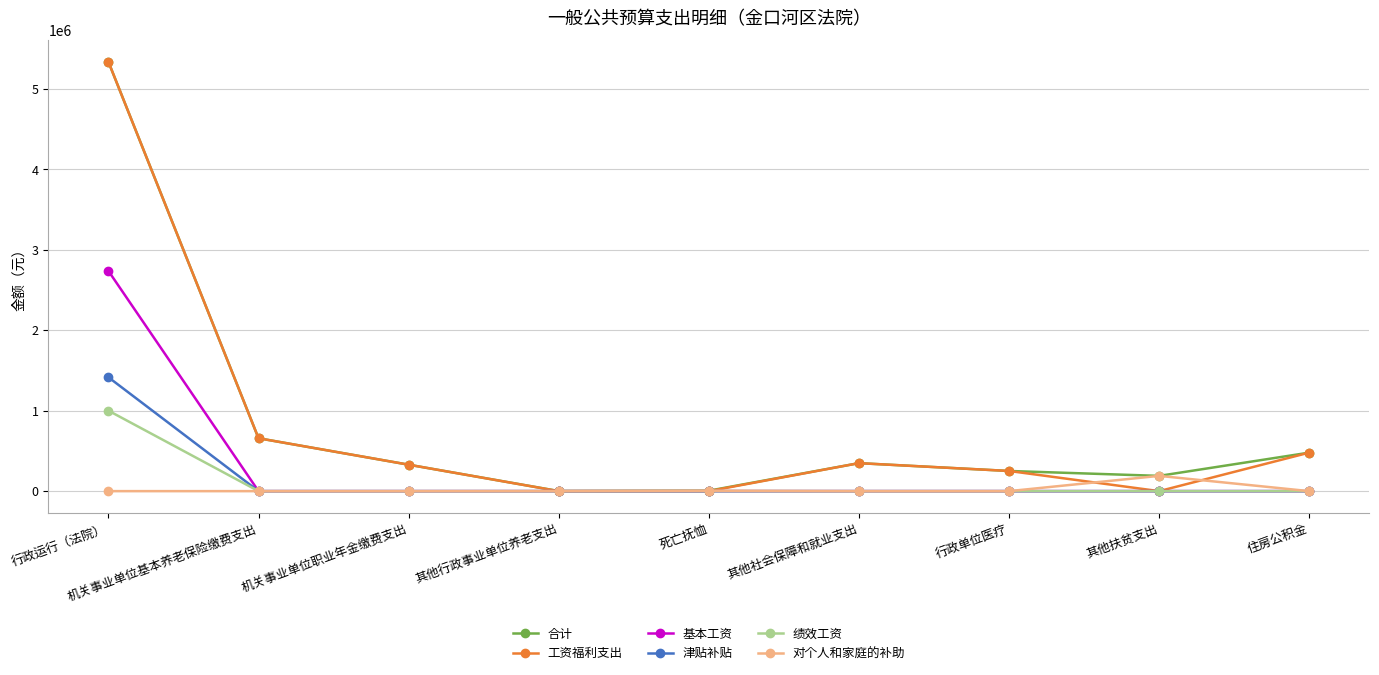

Where is 工资福利支出 nearest to the value 2667032?

机关事业单位基本养老保险缴费支出